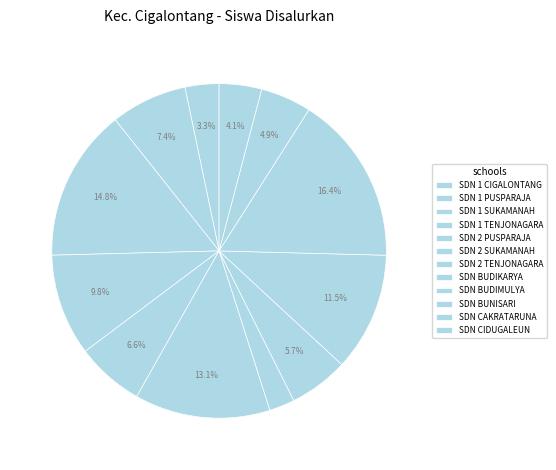

To the nearest percent, what portion does SDN CIDUGALEUN represent?

4%